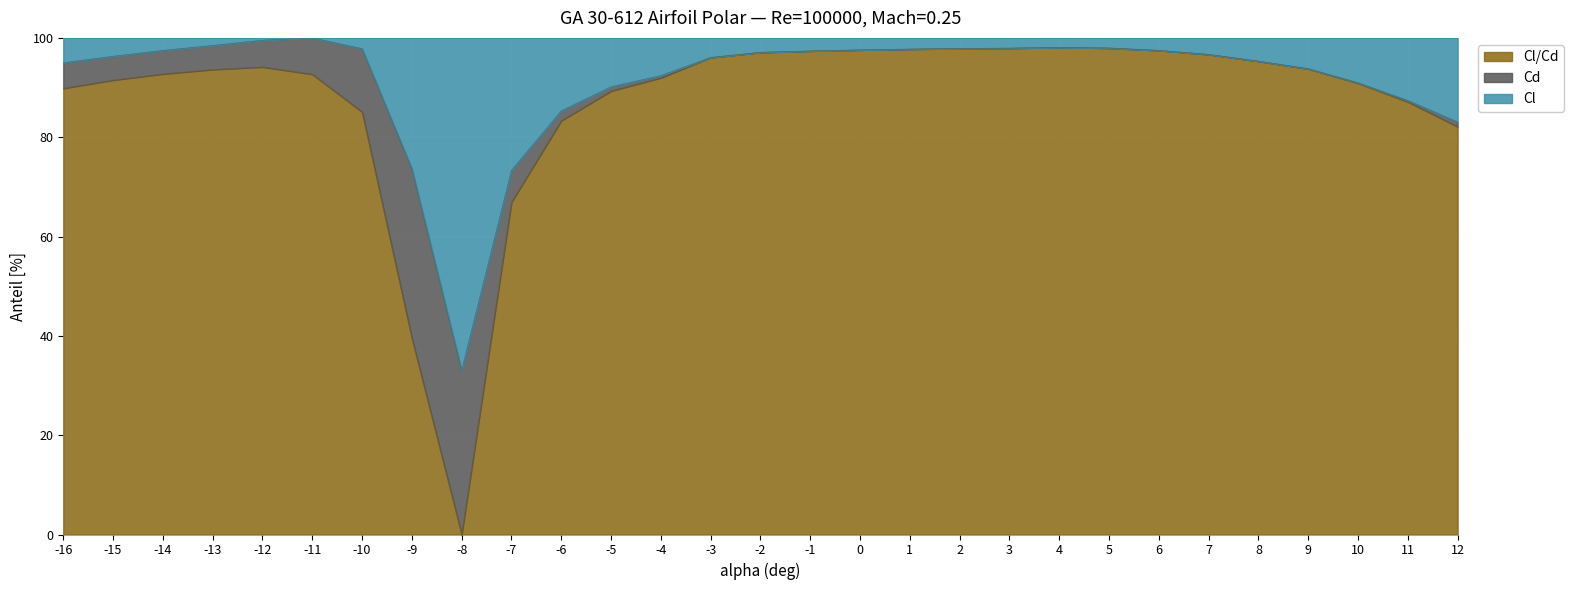

What is the total value across all series at -12?

100.0